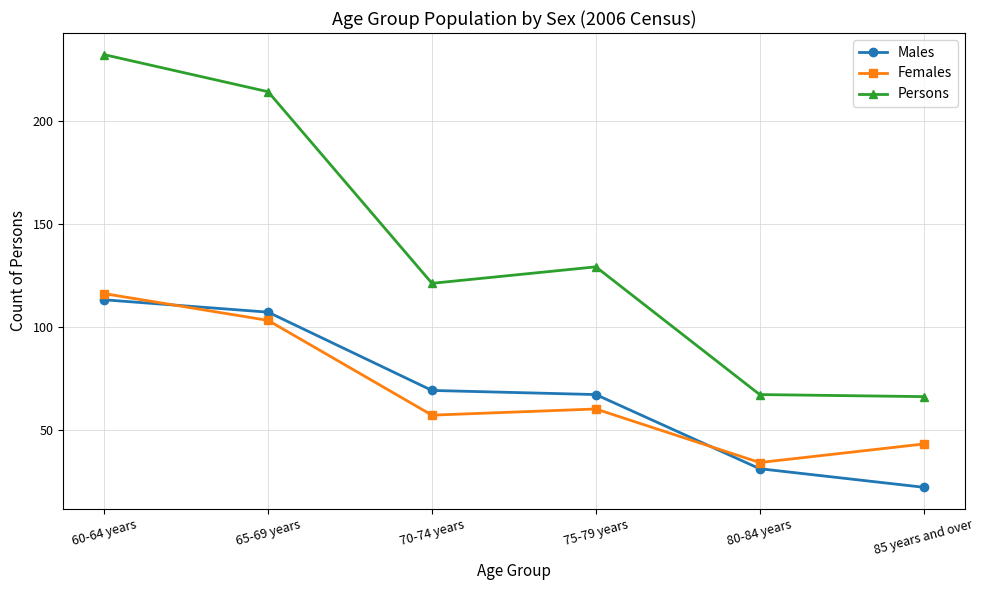

Reading left to right, list all the values displayed in this chart.

Males: 60-64 years=113	65-69 years=107	70-74 years=69	75-79 years=67	80-84 years=31	85 years and over=22
Females: 60-64 years=116	65-69 years=103	70-74 years=57	75-79 years=60	80-84 years=34	85 years and over=43
Persons: 60-64 years=232	65-69 years=214	70-74 years=121	75-79 years=129	80-84 years=67	85 years and over=66